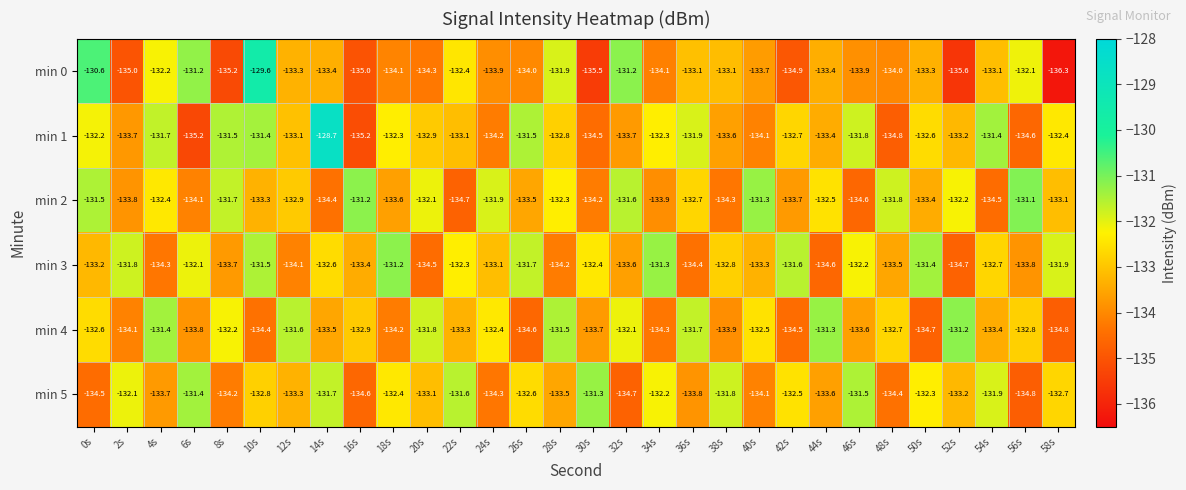

Rank the series at 42s from lowest to highest value.

min 0, min 4, min 2, min 1, min 5, min 3